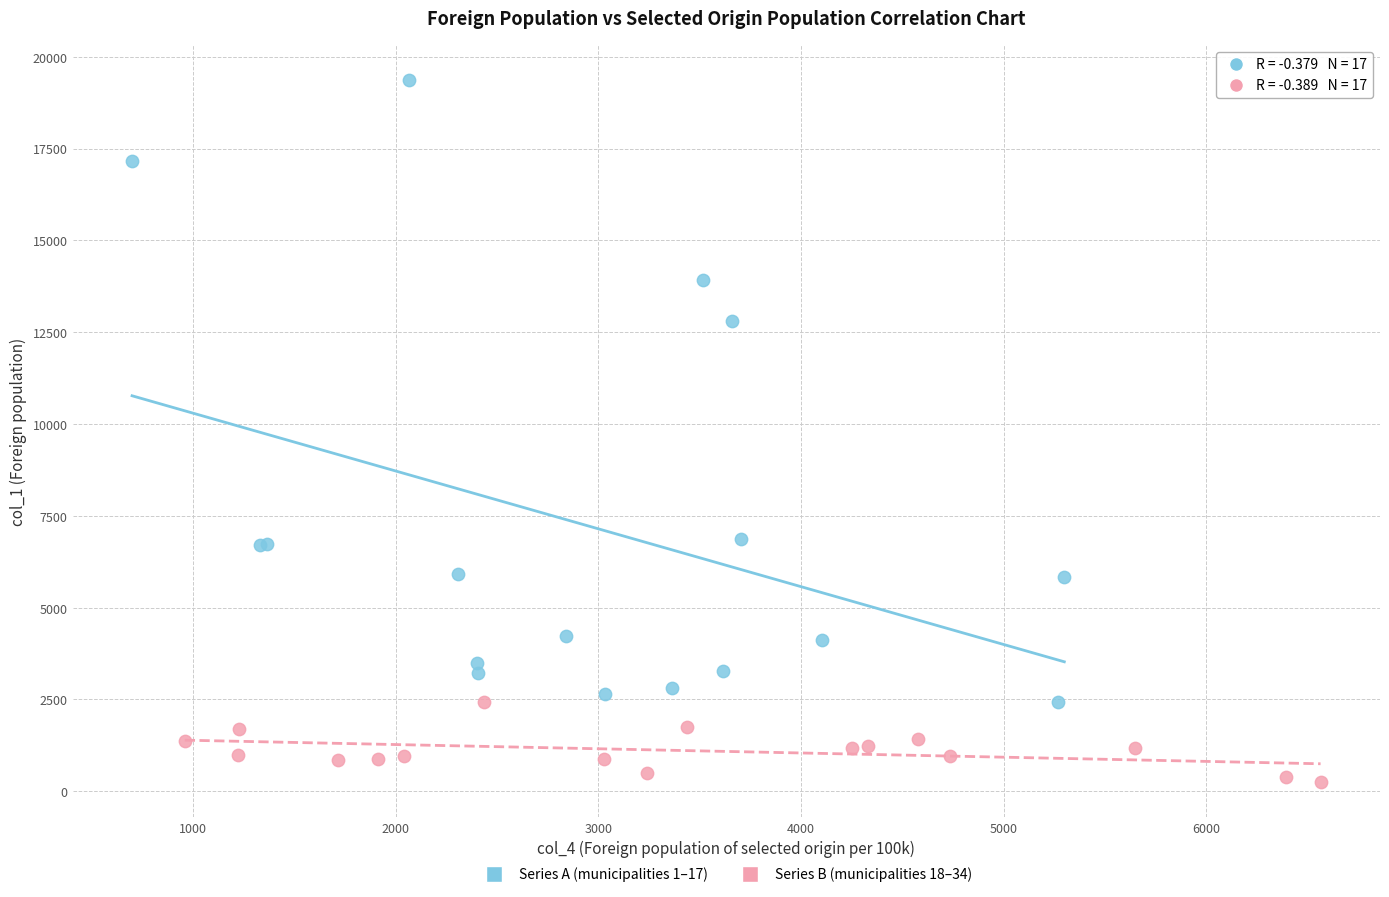

Which series contains the lowest Y value?

Series B (municipalities 18–34)